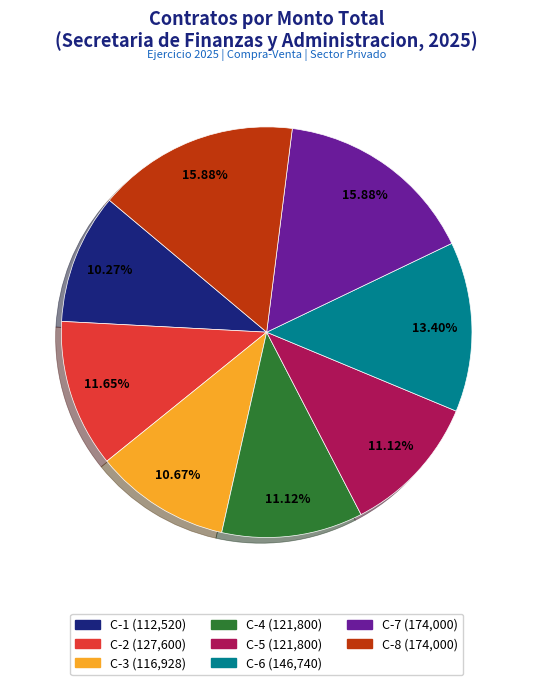

Is there any slice that represents more than half of the pie?

No